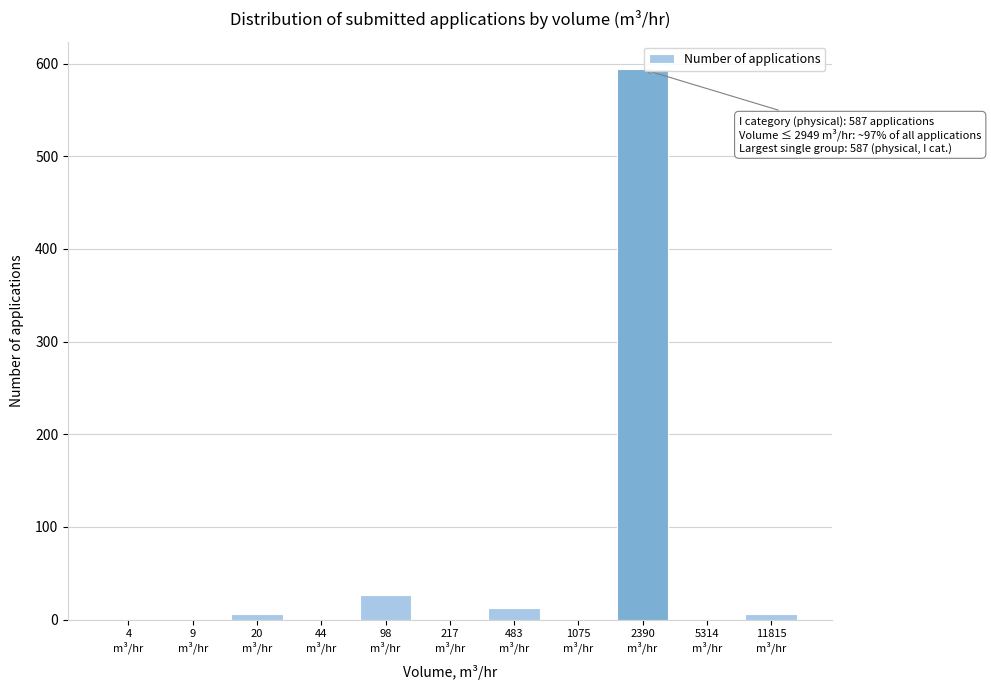

What is the sum of all values?

648